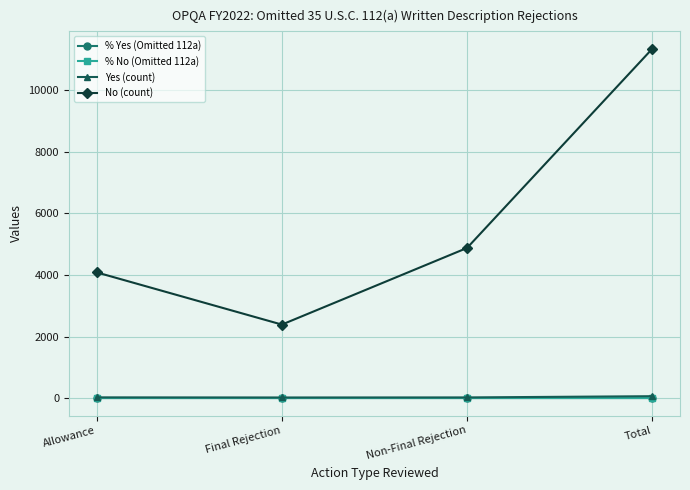

How many lines are shown in the chart?

4